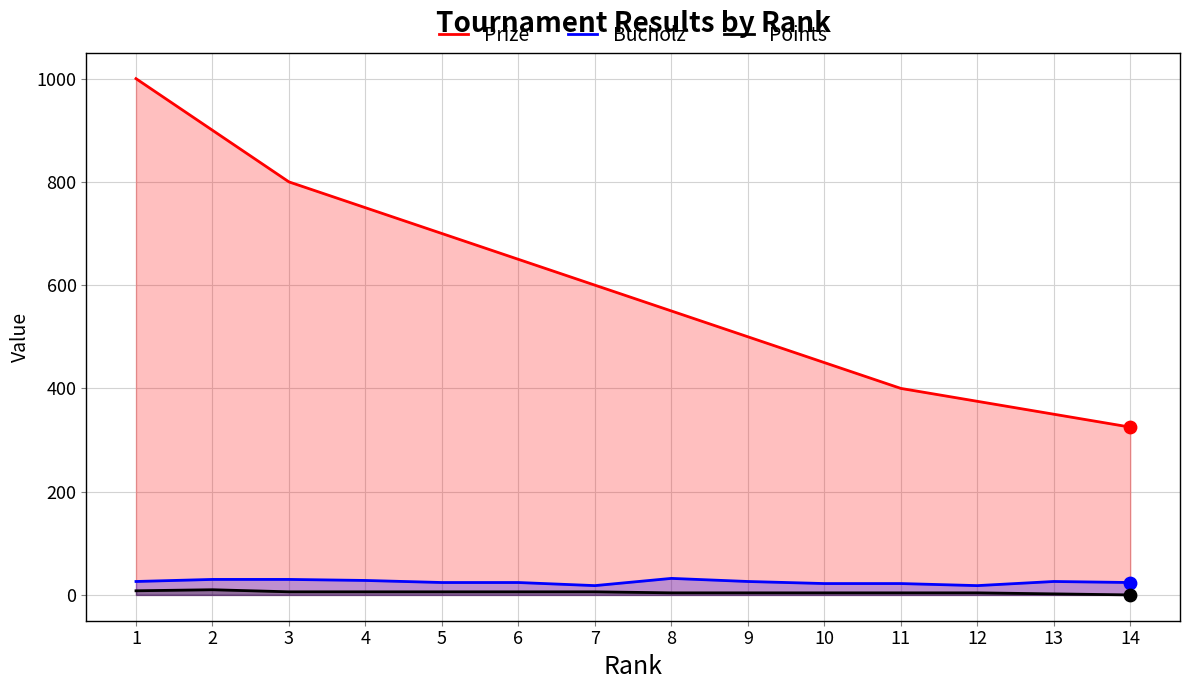

Which series reaches the maximum Y coordinate?

Prize